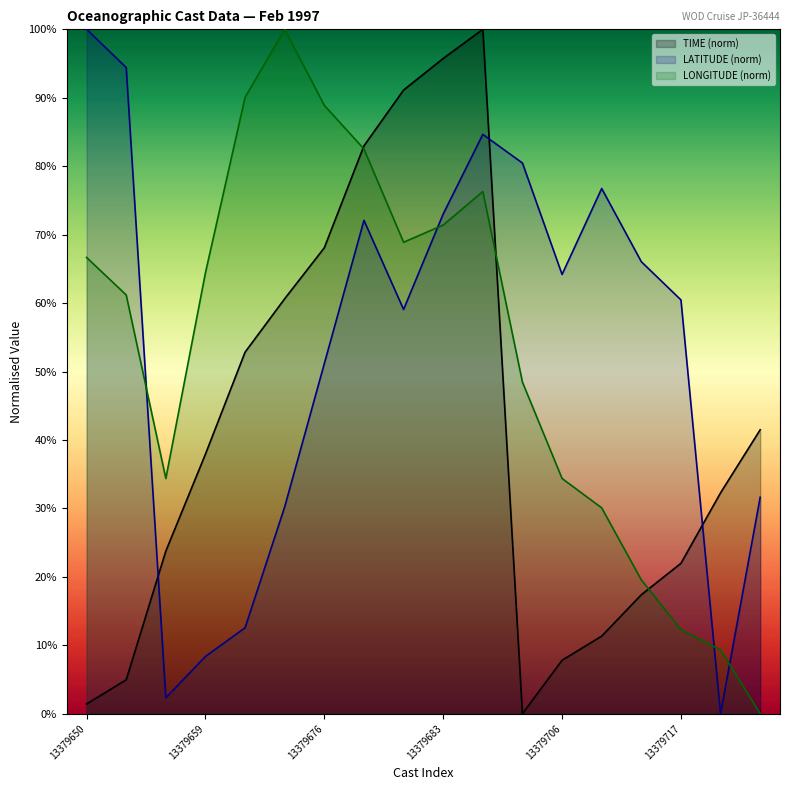

The value of LATITUDE at 13379706 is 110.9. True or false?

False